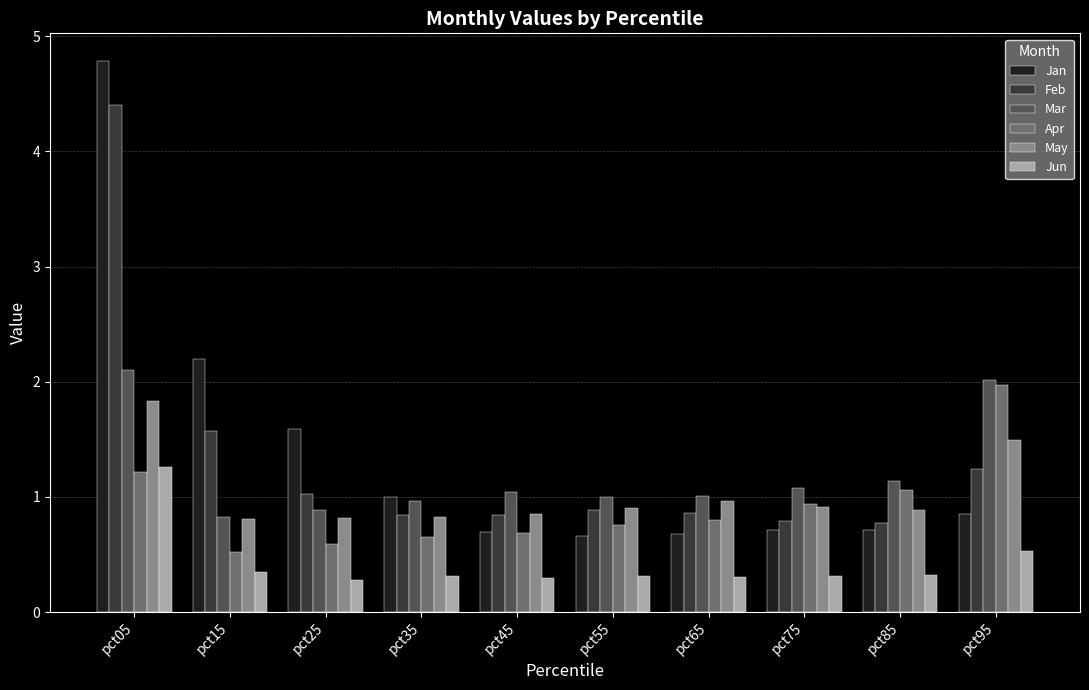

What is the sum of the May values at pct15 and pct05?

2.6